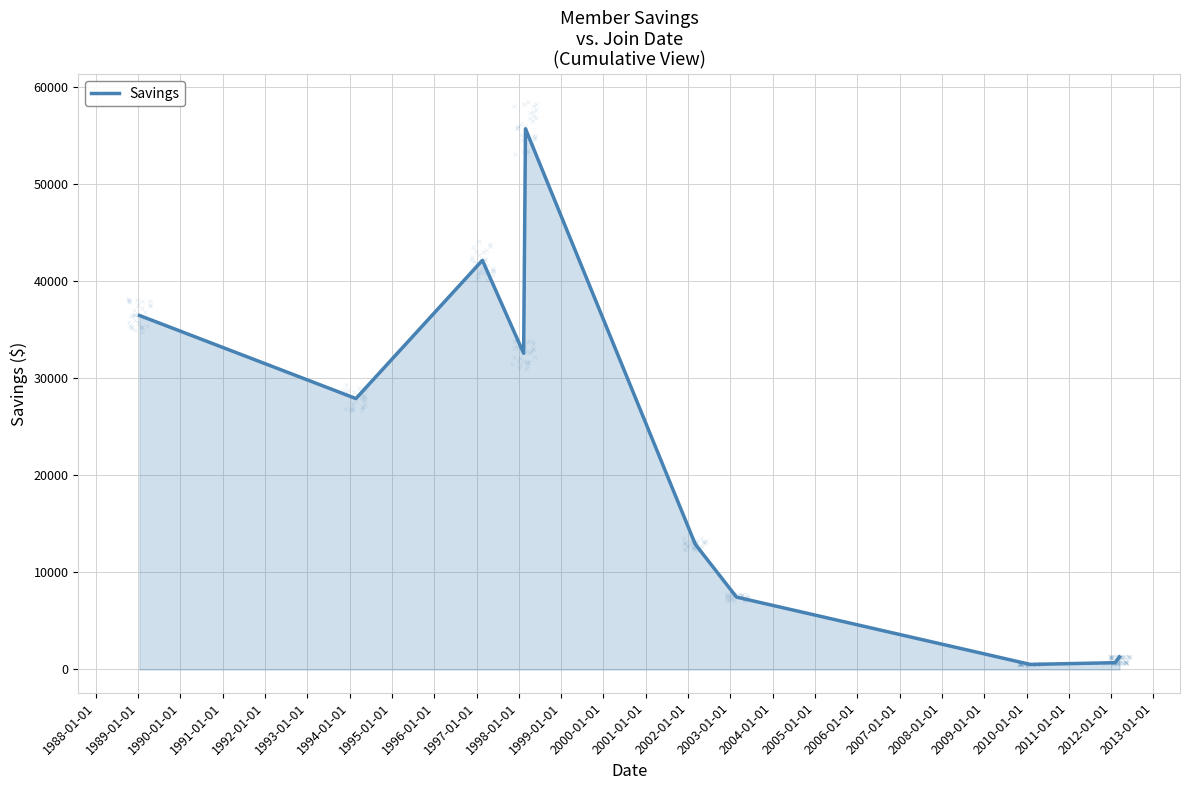

What is the greatest value displayed?

55677.5